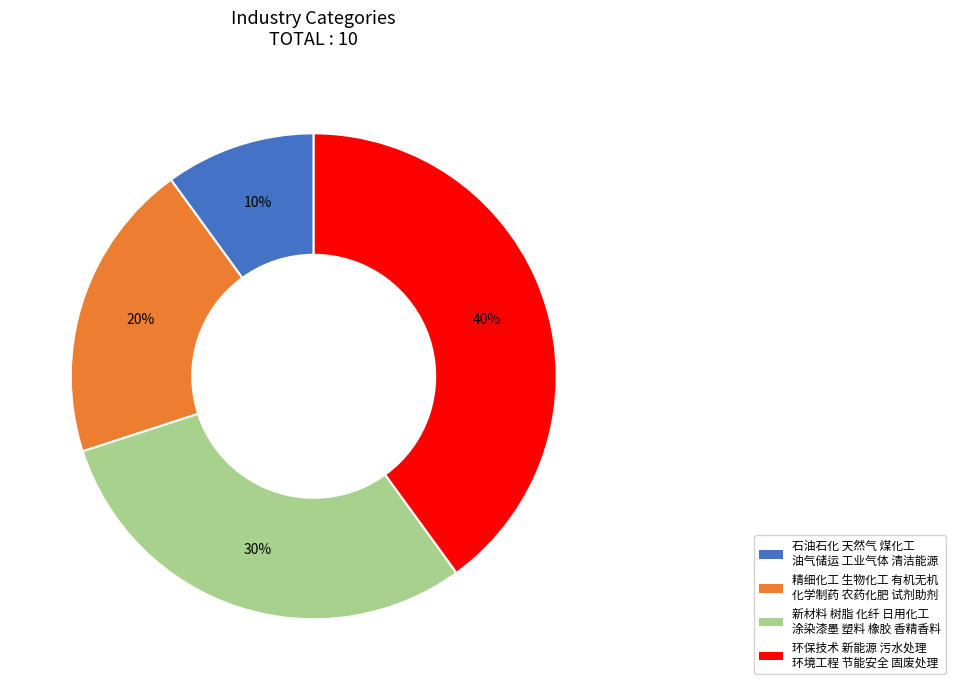

Approximately how many times larger is the value at 石油石化 天然气 煤化工 油气储运 工业气体 清洁能源 compared to 精细化工 生物化工 有机无机 化学制药 农药化肥 试剂助剂?

0.5